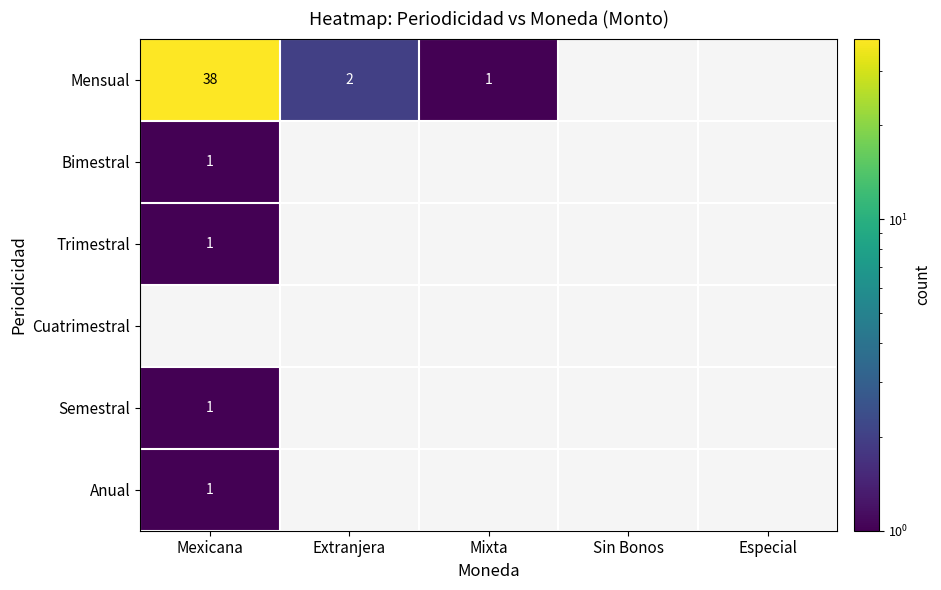

What is the difference between the Mensual values at Extranjera and Mexicana?

36